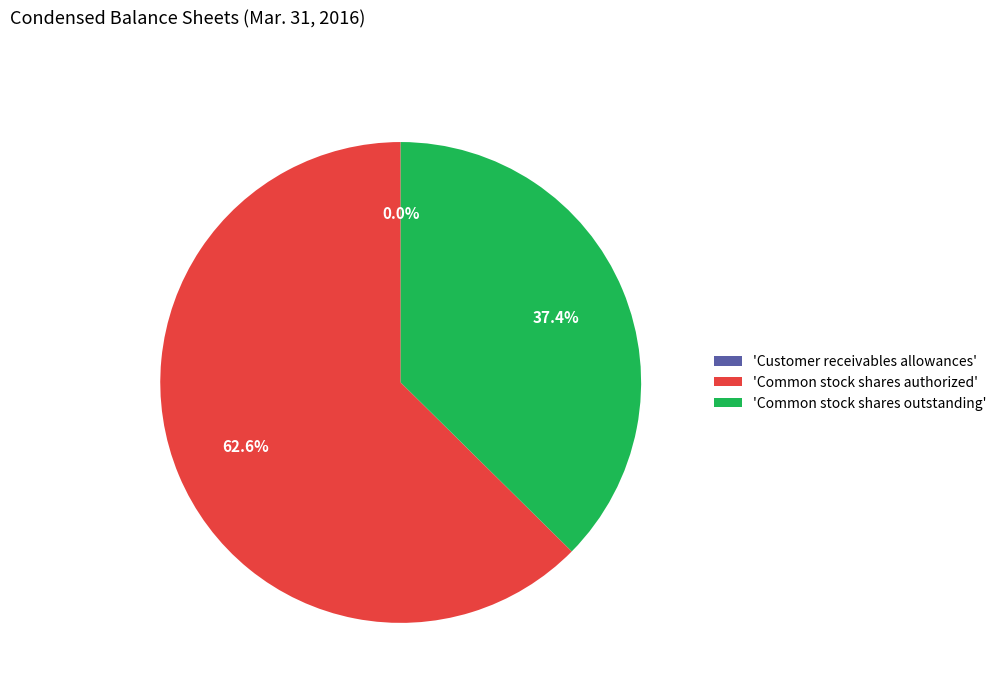

What is the largest slice in the pie chart?

'Common stock shares authorized'